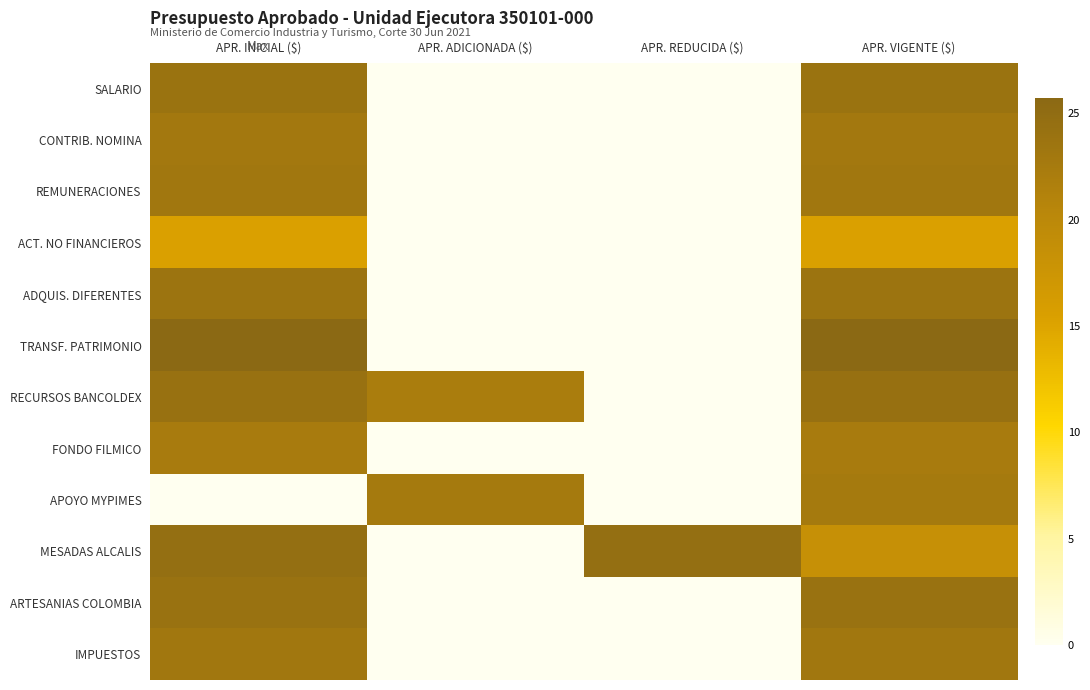

Reading left to right, list all the values displayed in this chart.

SALARIO: APR. INICIAL ($)=23.8	APR. ADICIONADA ($)=0.0	APR. REDUCIDA ($)=0.0	APR. VIGENTE ($)=23.8
CONTRIB. NOMINA: APR. INICIAL ($)=22.8	APR. ADICIONADA ($)=0.0	APR. REDUCIDA ($)=0.0	APR. VIGENTE ($)=22.8
REMUNERACIONES: APR. INICIAL ($)=23.0	APR. ADICIONADA ($)=0.0	APR. REDUCIDA ($)=0.0	APR. VIGENTE ($)=23.0
ACT. NO FINANCIEROS: APR. INICIAL ($)=15.5	APR. ADICIONADA ($)=0.0	APR. REDUCIDA ($)=0.0	APR. VIGENTE ($)=15.5
ADQUIS. DIFERENTES: APR. INICIAL ($)=23.7	APR. ADICIONADA ($)=0.0	APR. REDUCIDA ($)=0.0	APR. VIGENTE ($)=23.7
TRANSF. PATRIMONIO: APR. INICIAL ($)=25.7	APR. ADICIONADA ($)=0.0	APR. REDUCIDA ($)=0.0	APR. VIGENTE ($)=25.7
RECURSOS BANCOLDEX: APR. INICIAL ($)=24.1	APR. ADICIONADA ($)=22.1	APR. REDUCIDA ($)=0.0	APR. VIGENTE ($)=24.3
FONDO FILMICO: APR. INICIAL ($)=22.4	APR. ADICIONADA ($)=0.0	APR. REDUCIDA ($)=0.0	APR. VIGENTE ($)=22.4
APOYO MYPIMES: APR. INICIAL ($)=0.0	APR. ADICIONADA ($)=22.7	APR. REDUCIDA ($)=0.0	APR. VIGENTE ($)=22.7
MESADAS ALCALIS: APR. INICIAL ($)=24.6	APR. ADICIONADA ($)=0.0	APR. REDUCIDA ($)=24.6	APR. VIGENTE ($)=18.4
ARTESANIAS COLOMBIA: APR. INICIAL ($)=24.1	APR. ADICIONADA ($)=0.0	APR. REDUCIDA ($)=0.0	APR. VIGENTE ($)=24.1
IMPUESTOS: APR. INICIAL ($)=23.2	APR. ADICIONADA ($)=0.0	APR. REDUCIDA ($)=0.0	APR. VIGENTE ($)=23.2